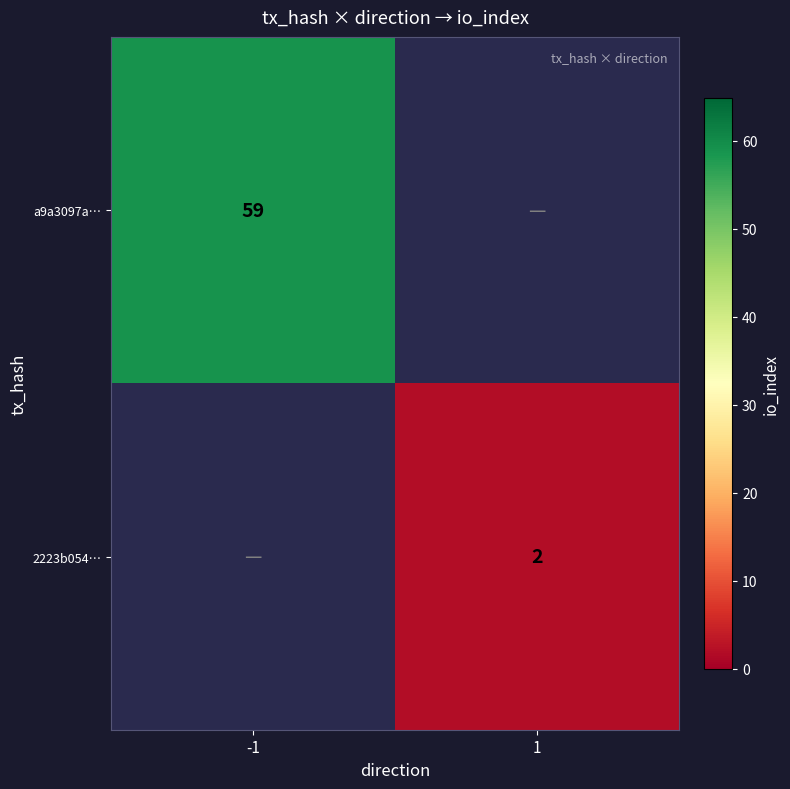

True or false: 2223b054… has a value of 1 at 1.

False